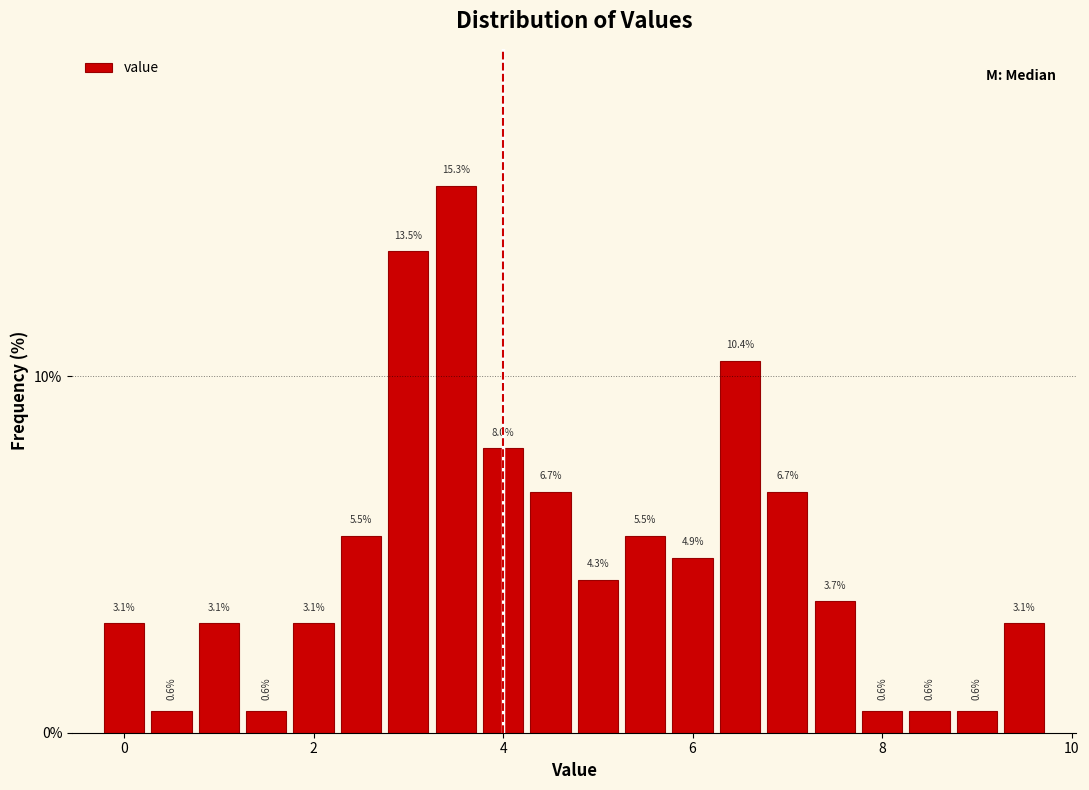

Around what value on the x-axis is the tallest bar? Give the approximate position of its centre, as read against the axis.

3.6